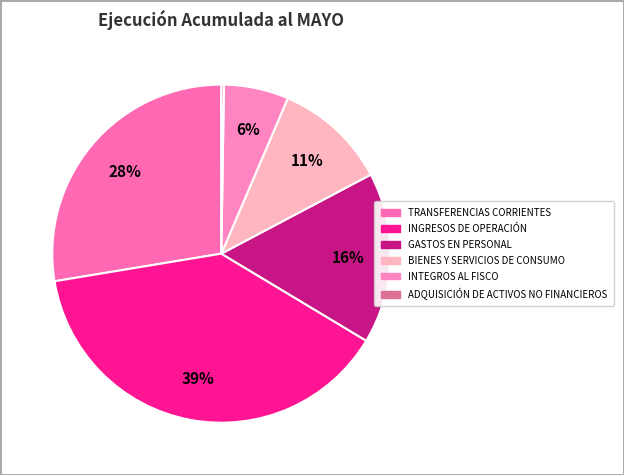

Does GASTOS EN PERSONAL represent more than half of the total?

No